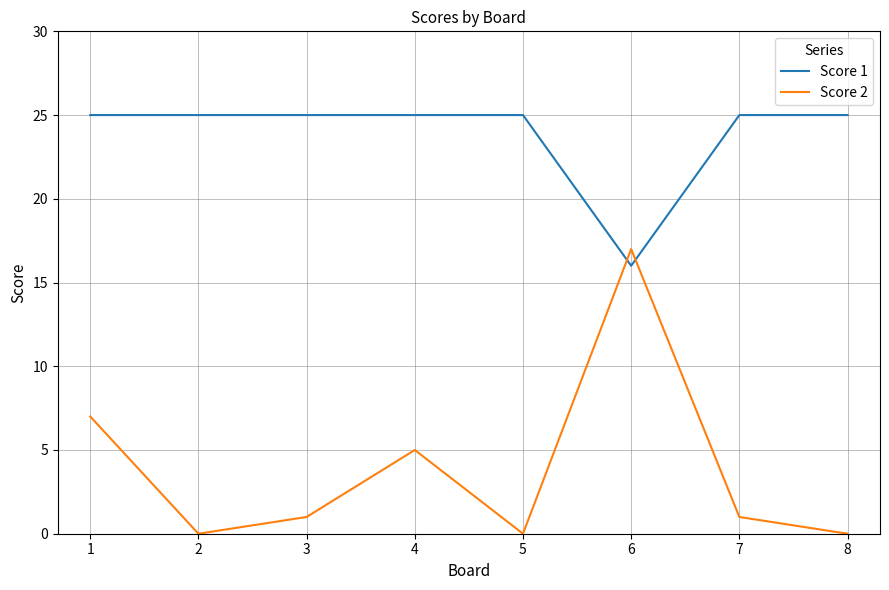

What is the total value across all series at 3?

26